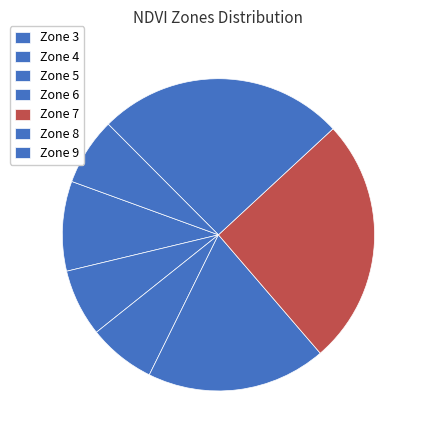

How many slices are in this pie chart?

7